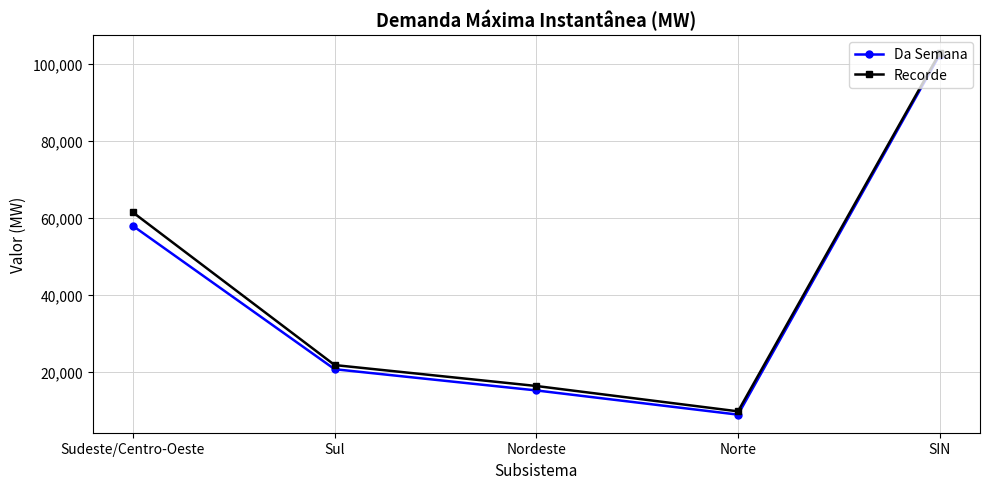

What are all the series names shown in the legend?

Da Semana, Recorde